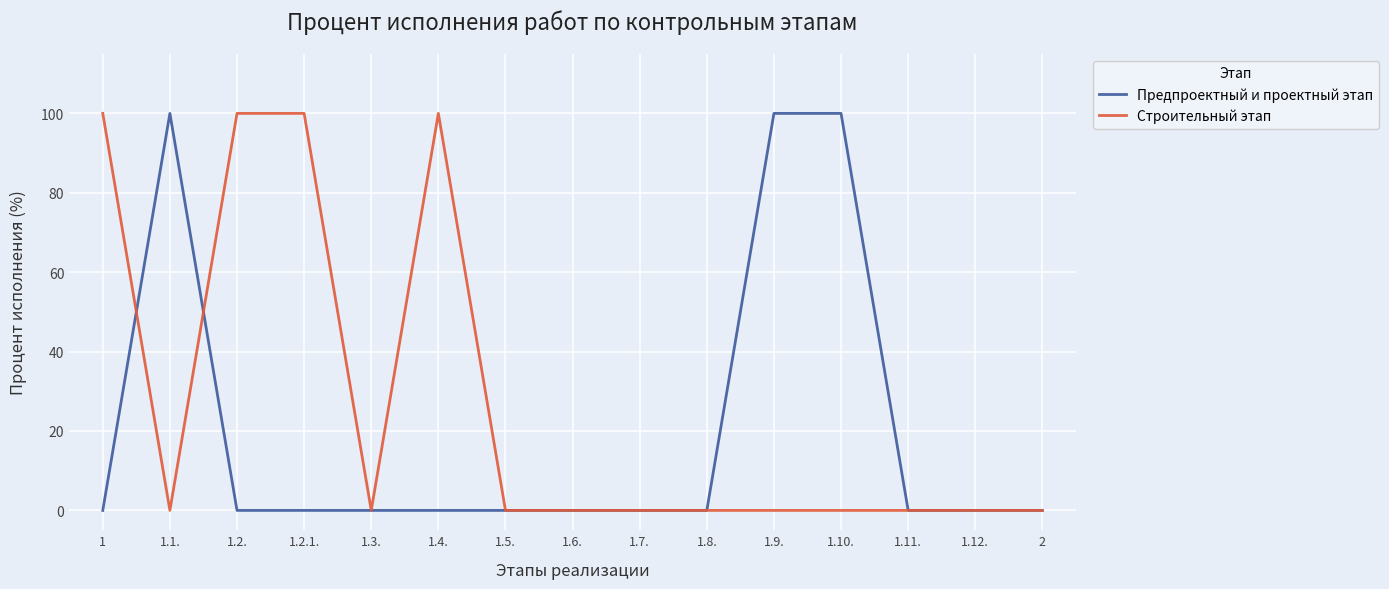

True or false: Предпроектный и проектный этап and Строительный этап intersect in this chart.

True